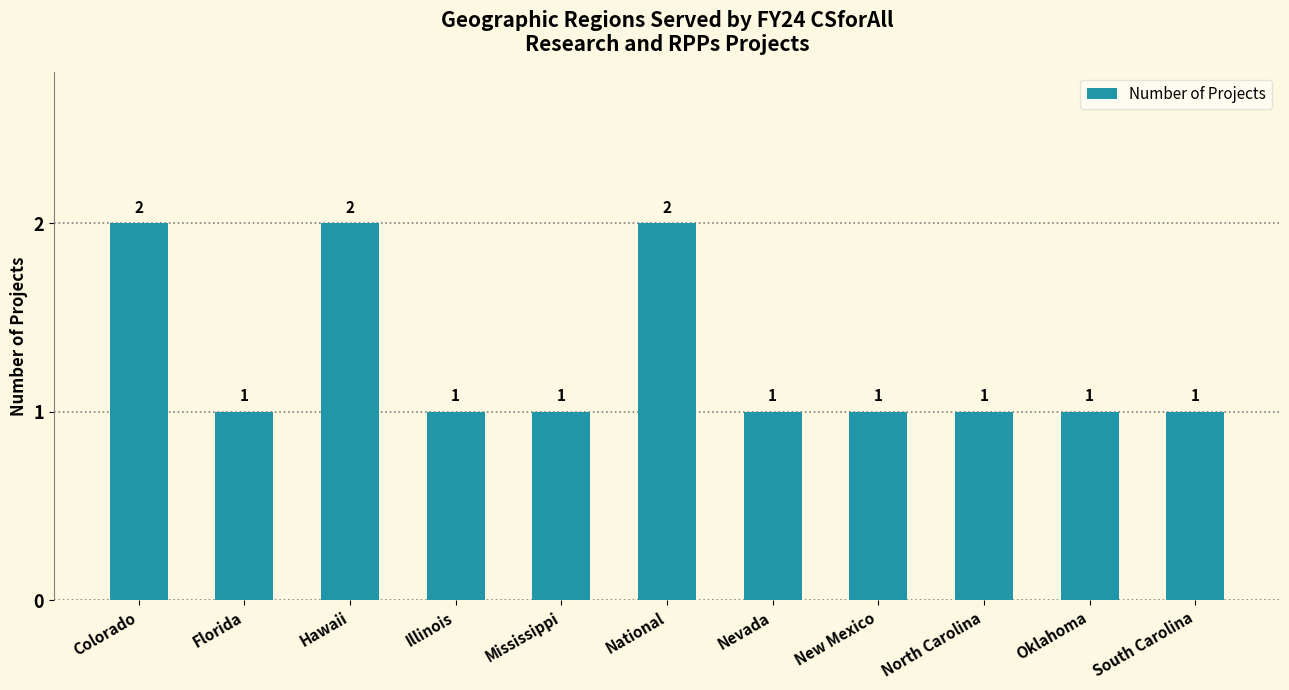

Reading right to left, list all the values displayed in this chart.

1	1	1	1	1	2	1	1	2	1	2